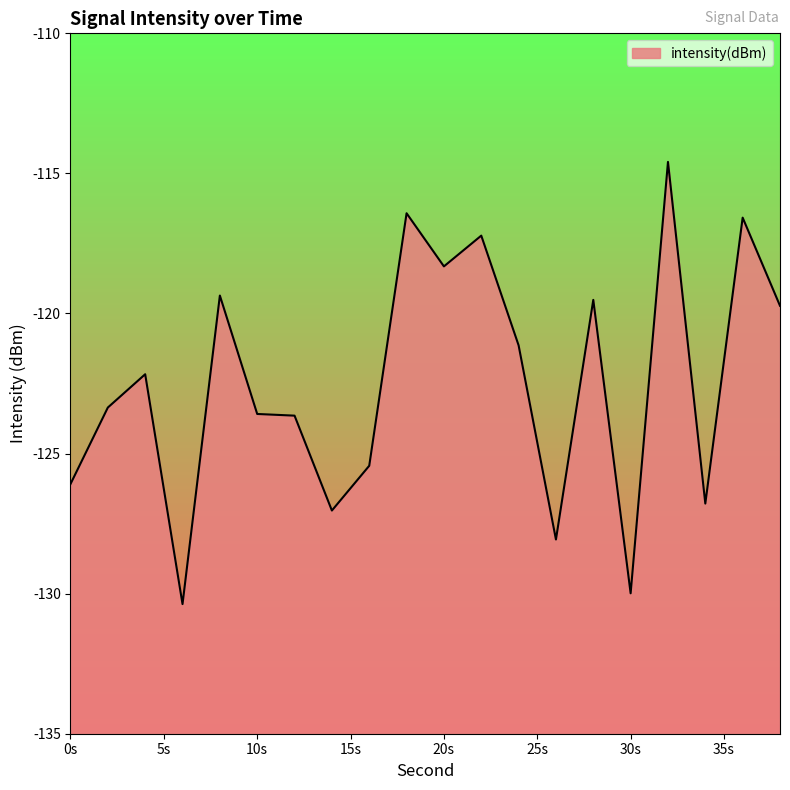

Reading left to right, transcribe all the data shown in this chart.

0=-126.1	2=-123.4	4=-122.2	6=-130.4	8=-119.4	10=-123.6	12=-123.6	14=-127.0	16=-125.4	18=-116.4	20=-118.3	22=-117.2	24=-121.1	26=-128.1	28=-119.5	30=-130.0	32=-114.6	34=-126.8	36=-116.6	38=-119.7